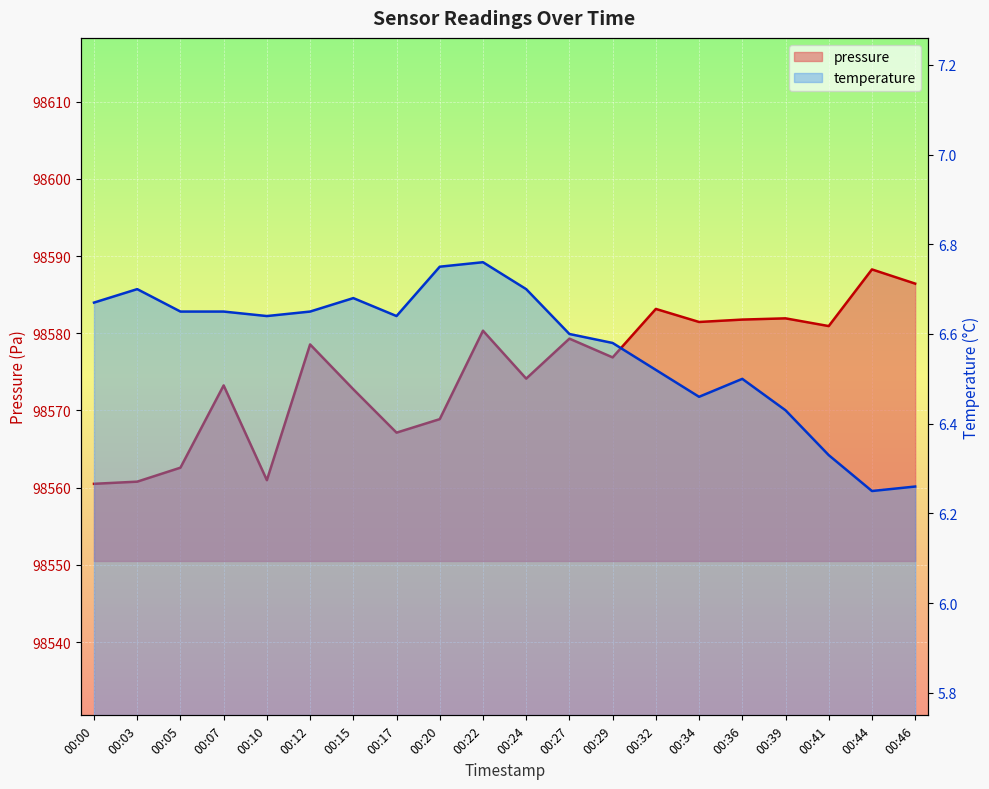

The pressure series shows 146441.5 at 00:03. True or false?

False